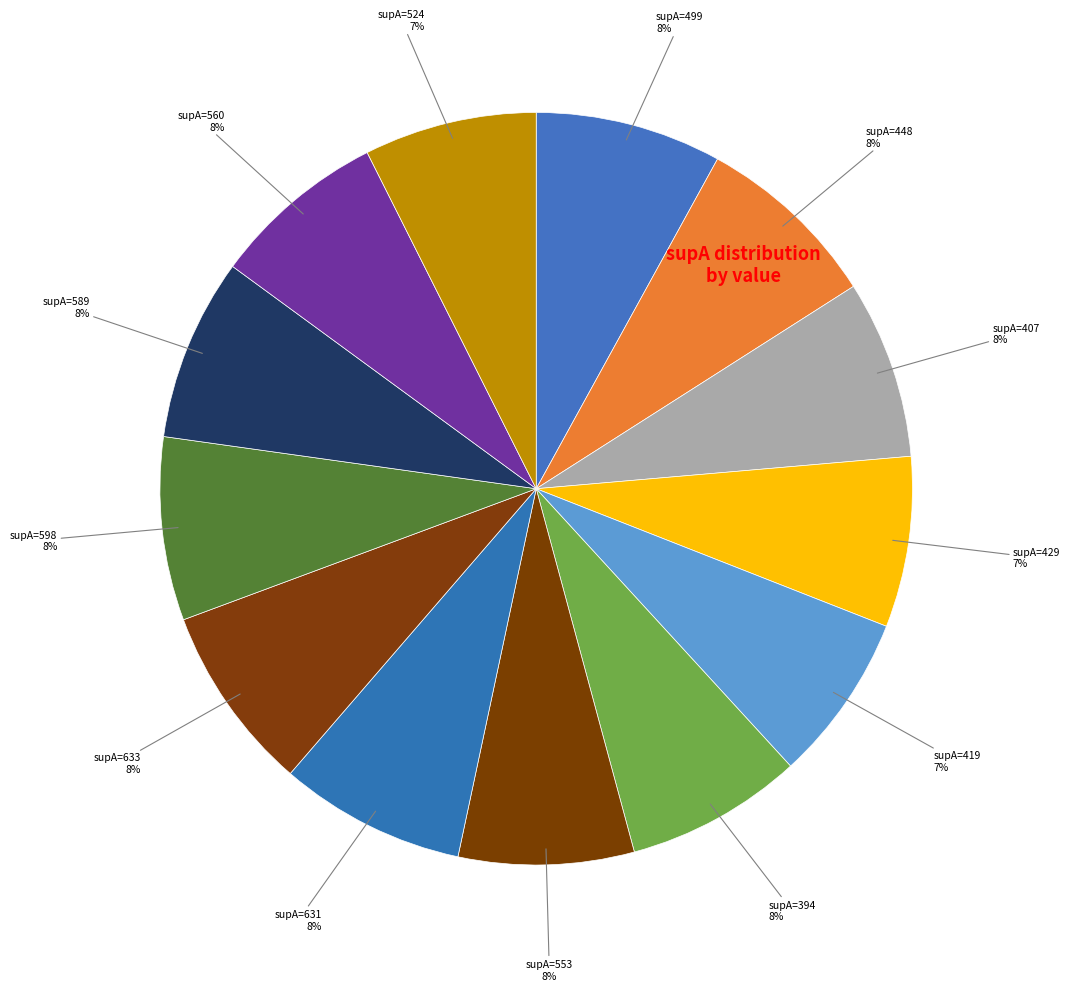

How many segments does this pie chart have?

13